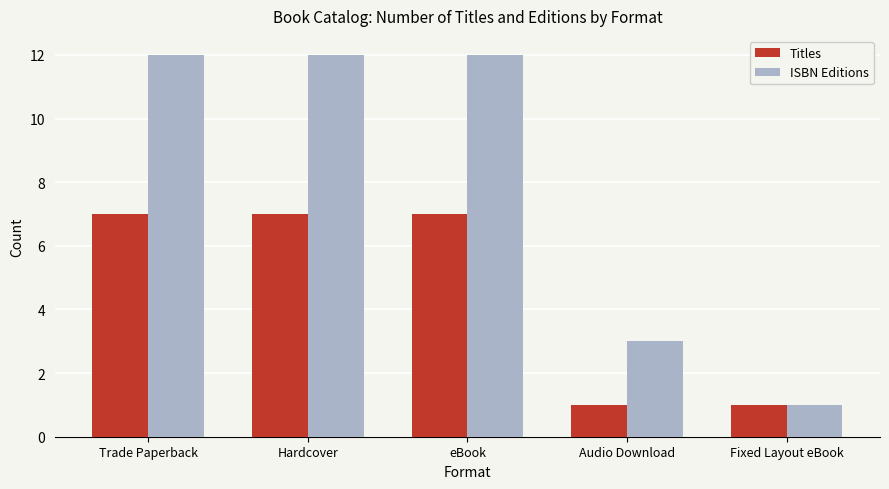

Reading right to left, transcribe all the data shown in this chart.

Titles: Fixed Layout eBook=1	Audio Download=1	eBook=7	Hardcover=7	Trade Paperback=7
ISBN Editions: Fixed Layout eBook=1	Audio Download=3	eBook=12	Hardcover=12	Trade Paperback=12